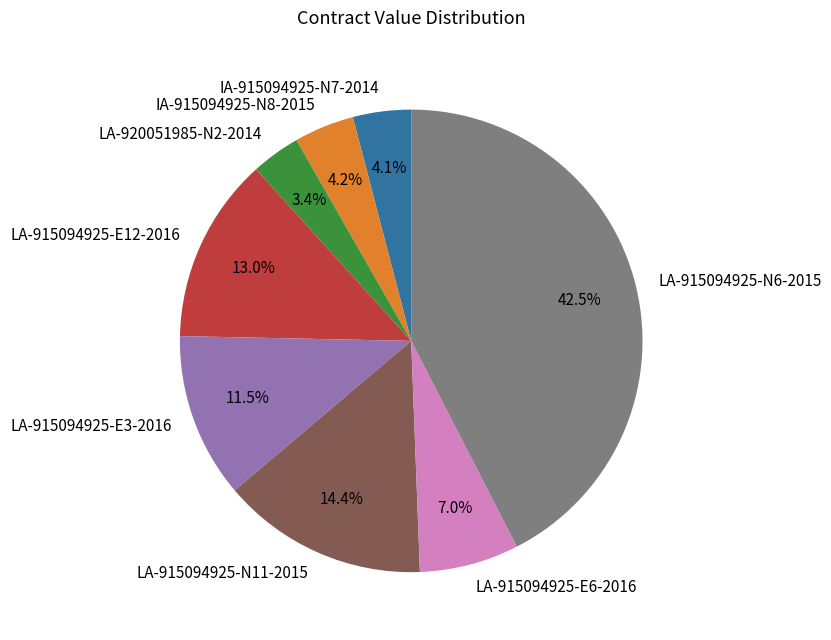

To the nearest percent, what percentage of the pie is IA-915094925-N7-2014?

4%